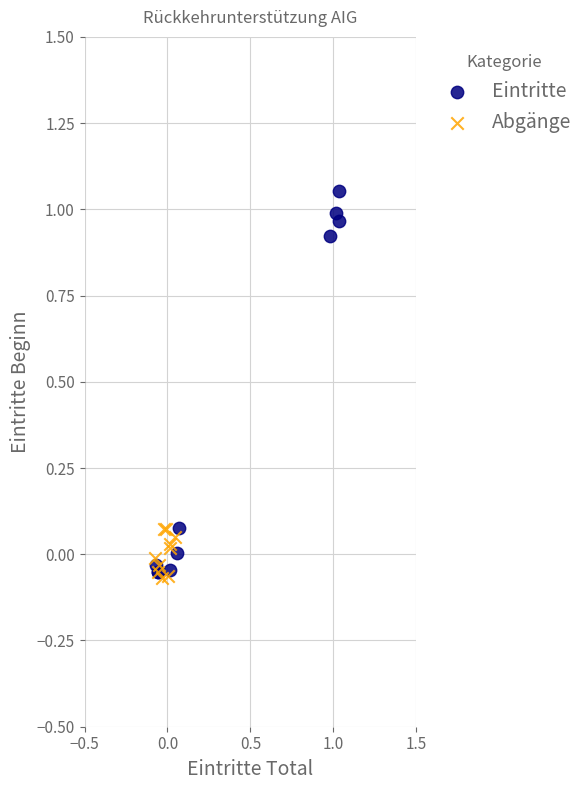

What are all the series names shown in the legend?

Eintritte, Abgänge